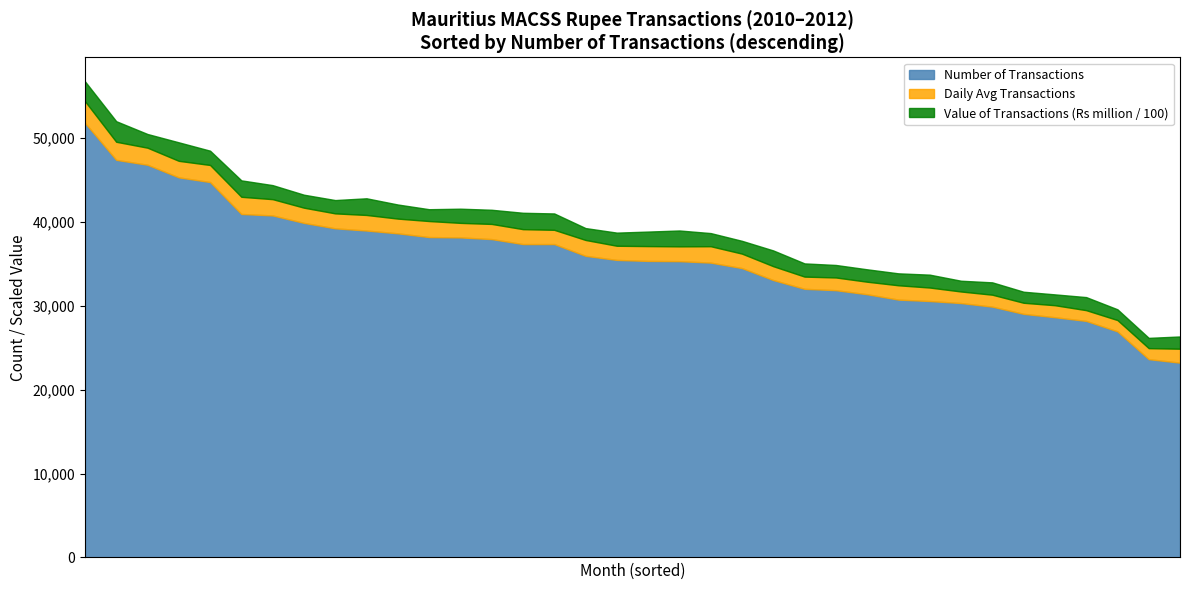

How many data points in Number of Transactions are above 35465?

17